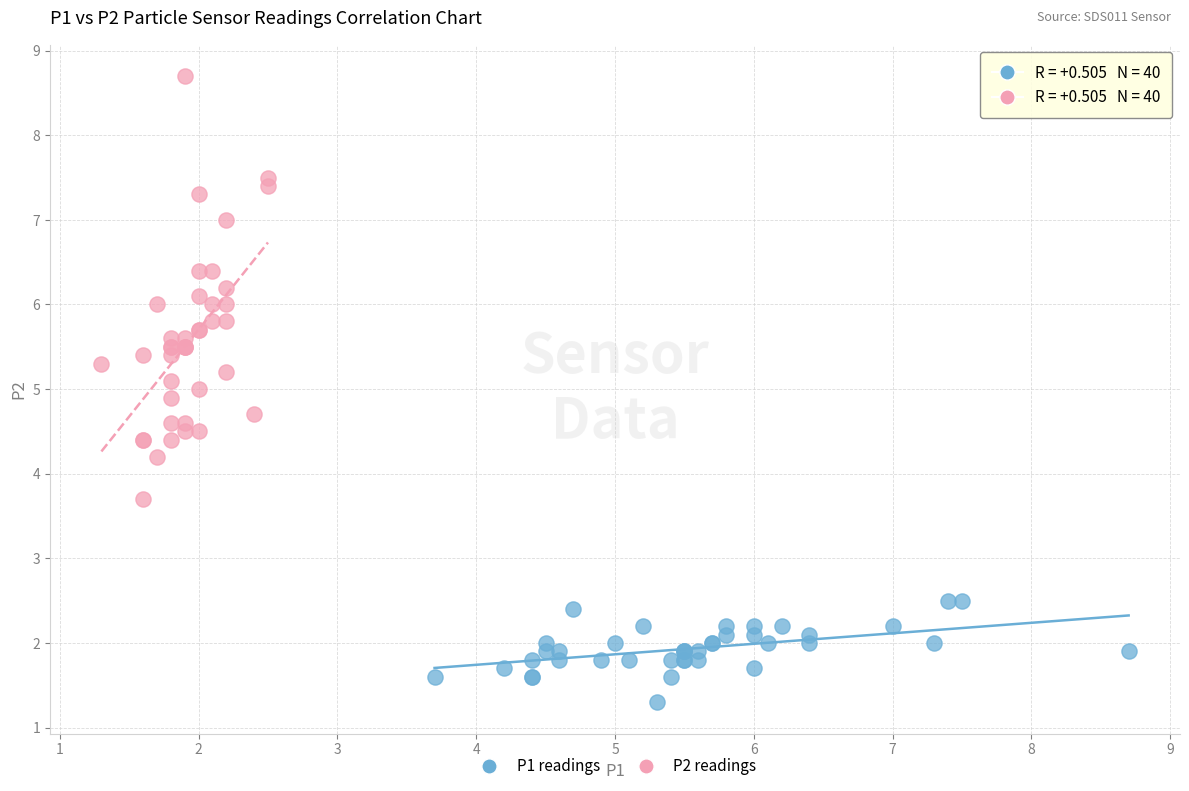

Which series reaches the maximum Y coordinate?

P2 readings